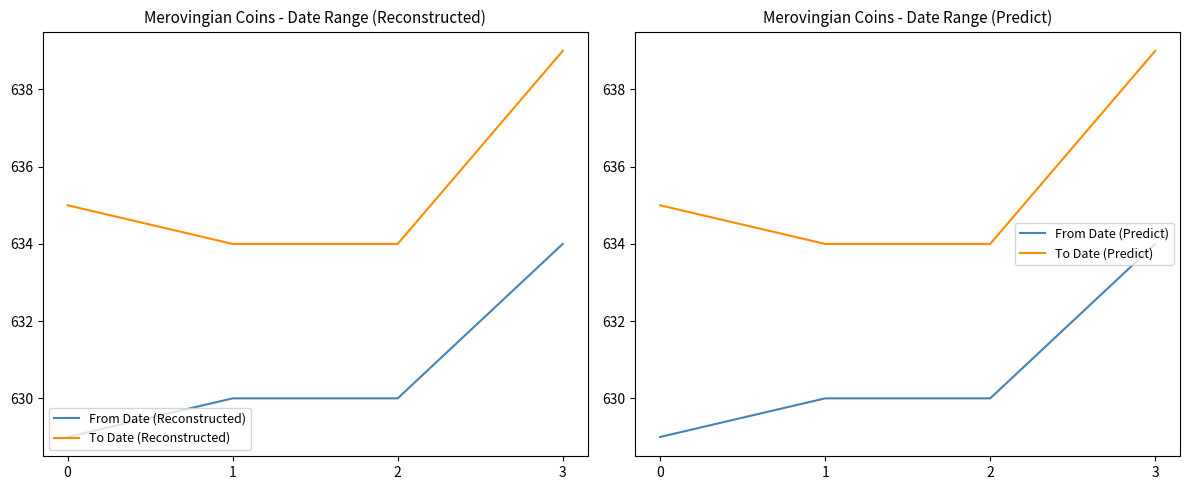

What is the lowest value of the From Date (Reconstructed) series?

629